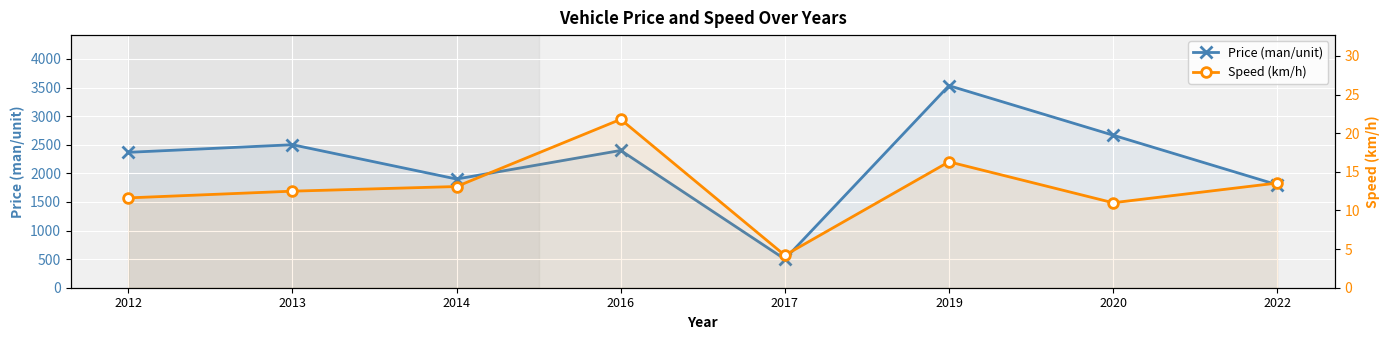

What is the difference between the maximum and minimum values in the Price (man/unit) series?

3033.0